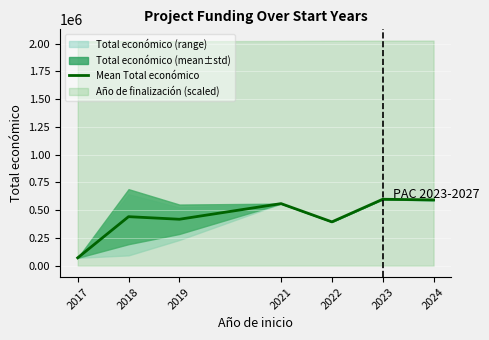

What is the minimum value shown in the chart?

71800.0